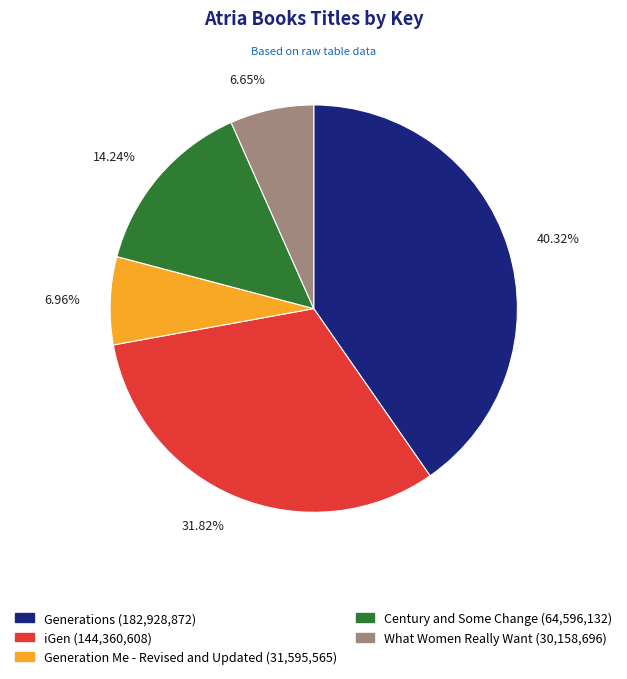

Which slice is the largest?

Generations